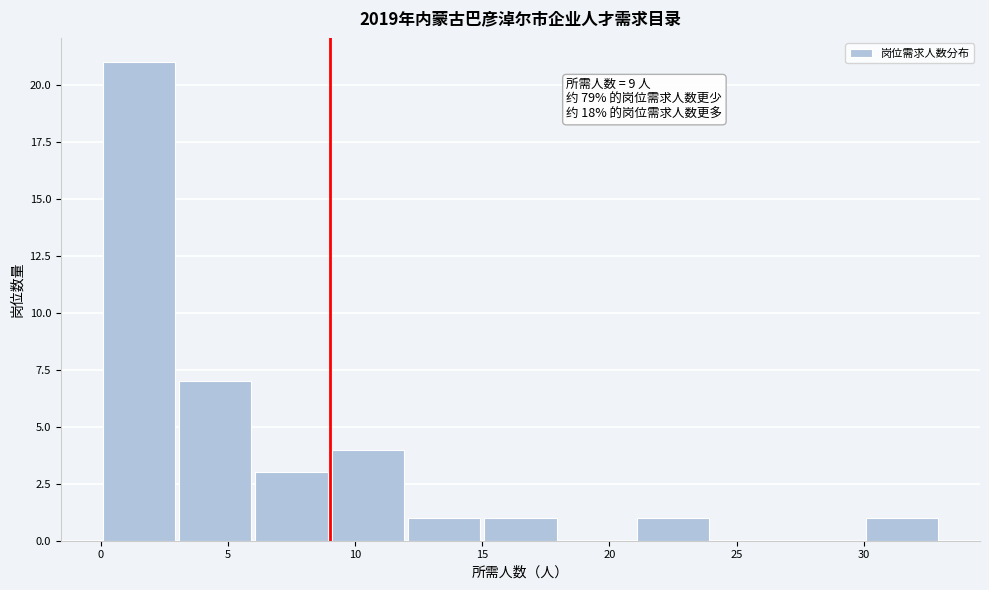

Over which range of the x-axis is the bar tallest?

0 to 3